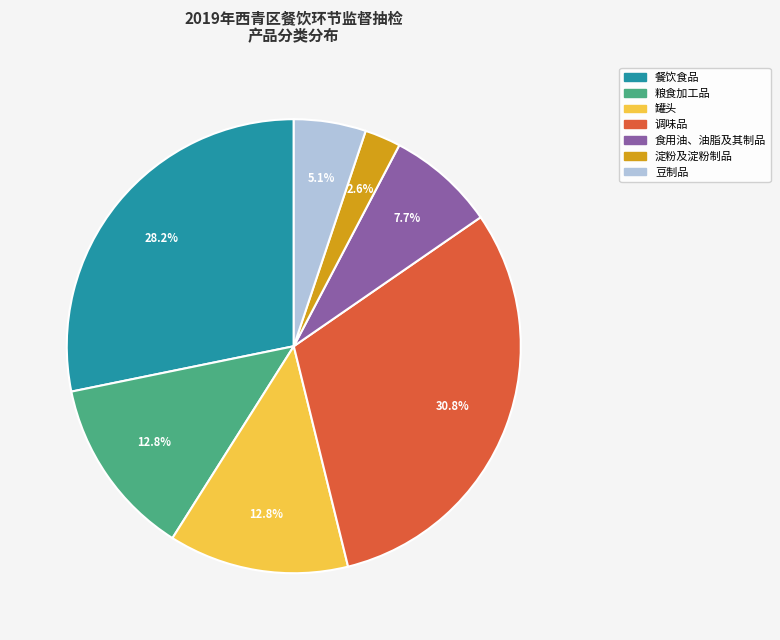

Combined, what portion of the pie is 食用油、油脂及其制品 and 调味品?

38.5%